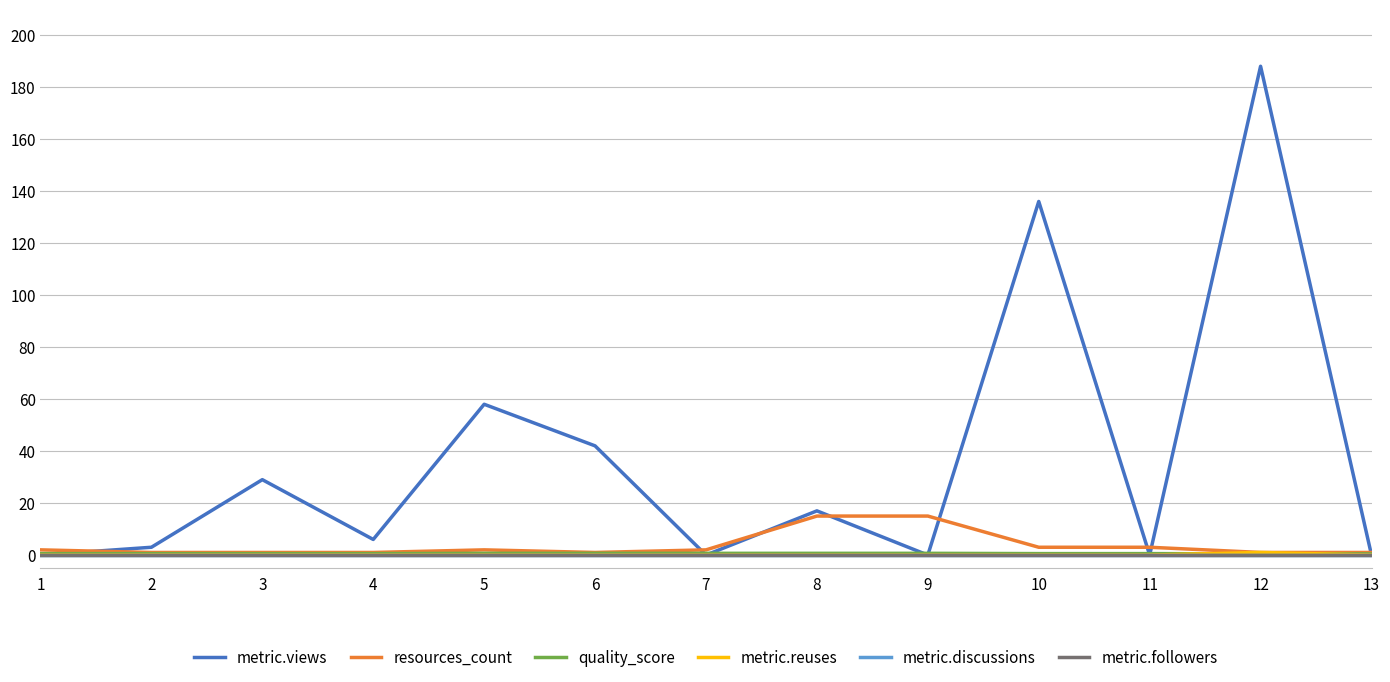

What is the sum of all metric.views values?

479.0